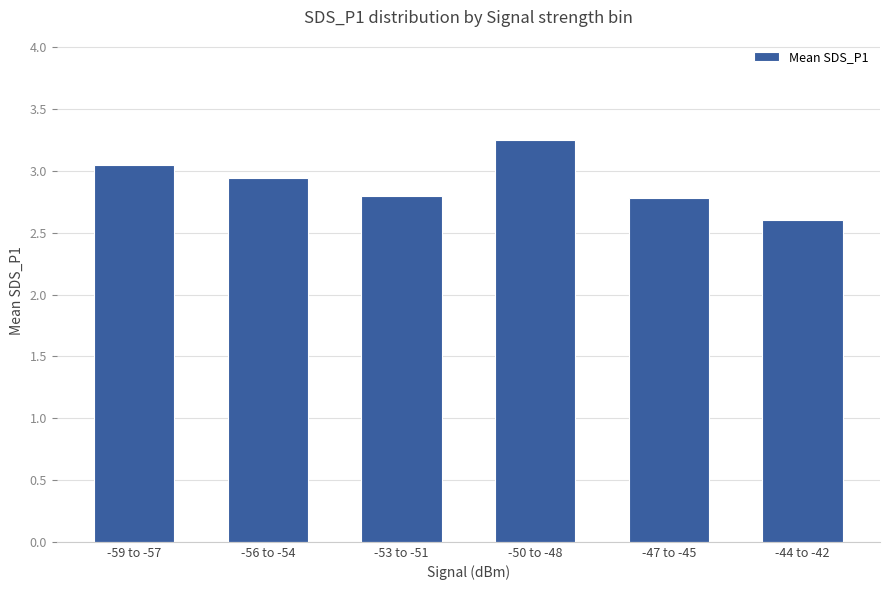

The value at -53 to -51 is 4.3. True or false?

False